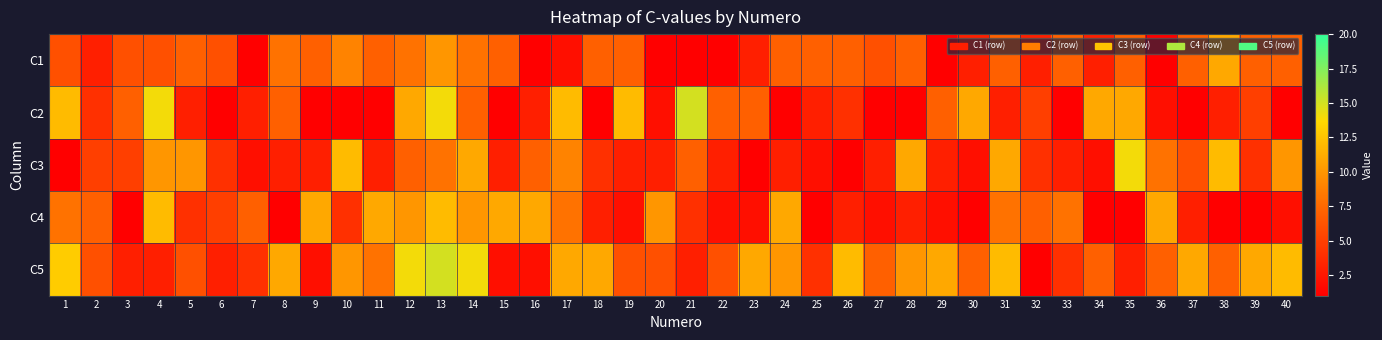

Which label corresponds to the smallest value in the chart?

7